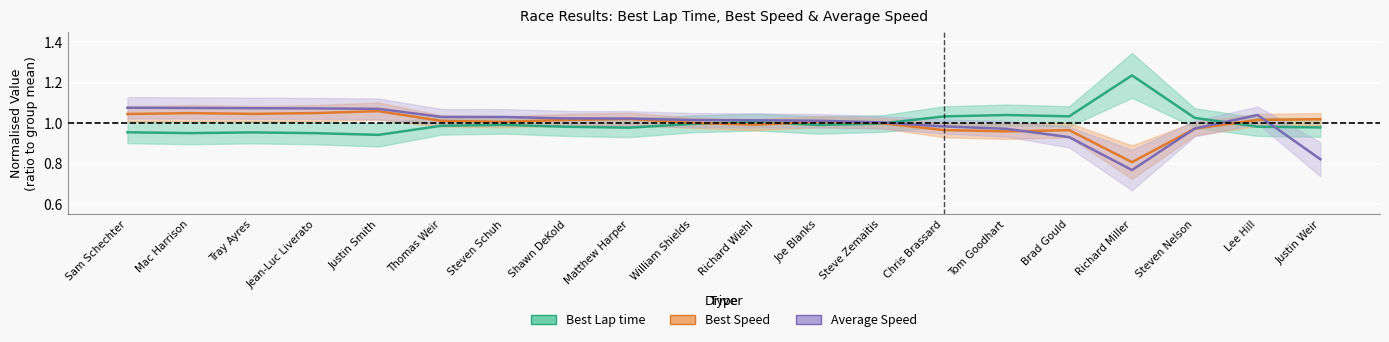

What is the value of the Best Lap time point at the 5th from the left?

0.9